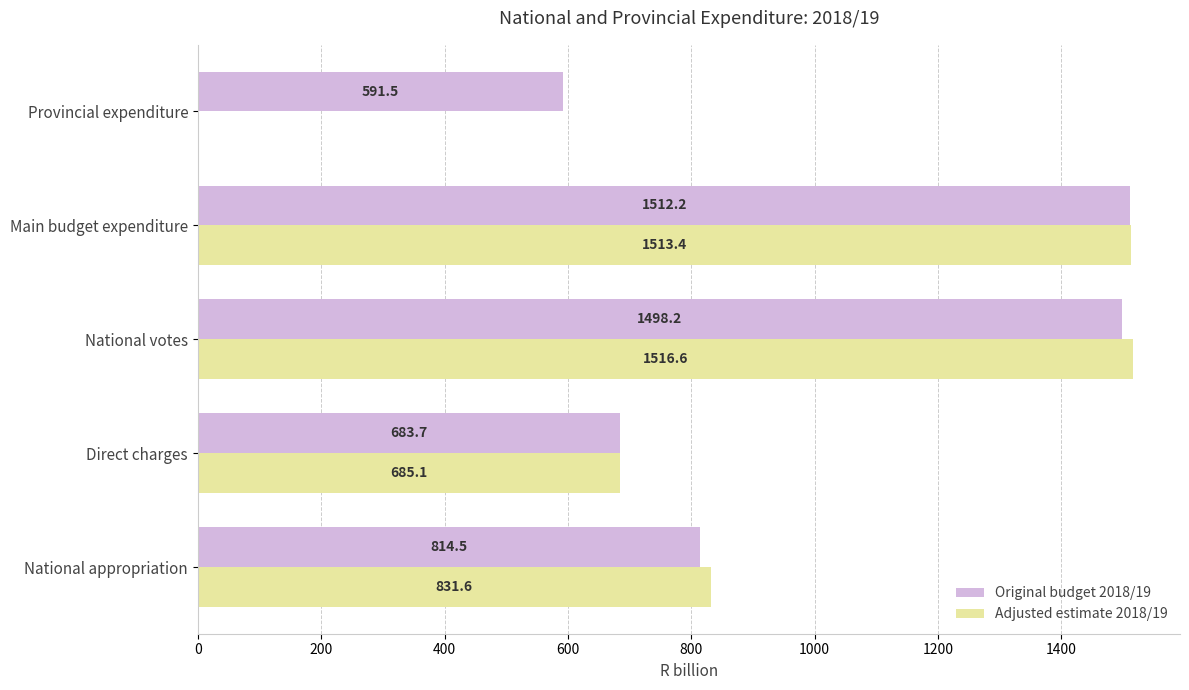

True or false: Original budget 2018/19 has a value of 1224.2 at Direct charges.

False